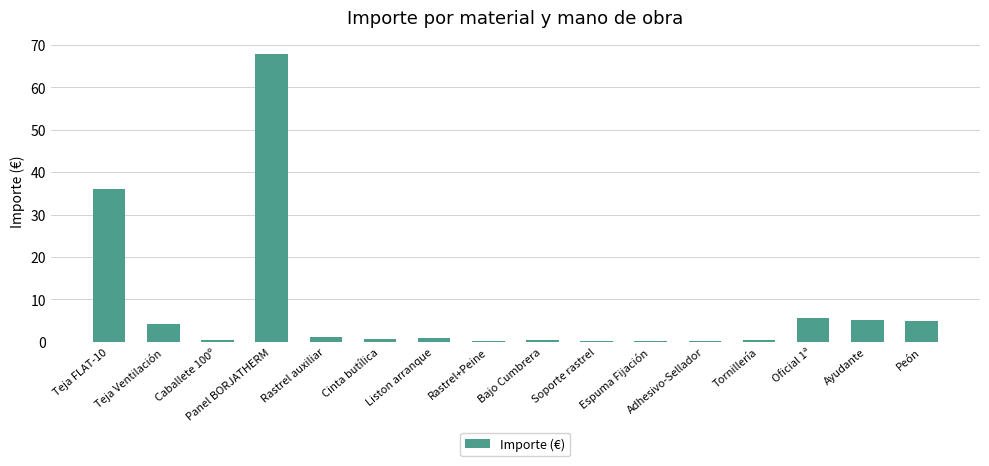

Which label corresponds to the largest value in the chart?

Panel BORJATHERM